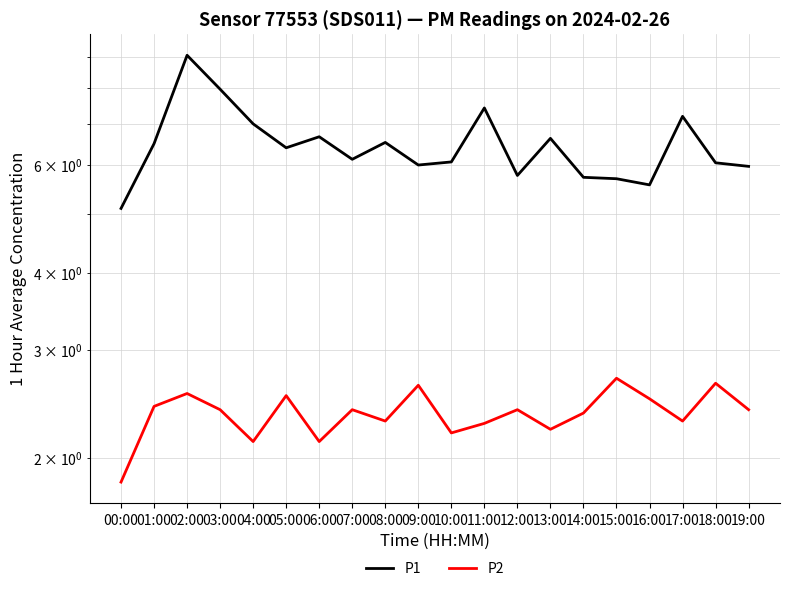

What is the difference between the maximum and second lowest values in the P2 series?

0.6